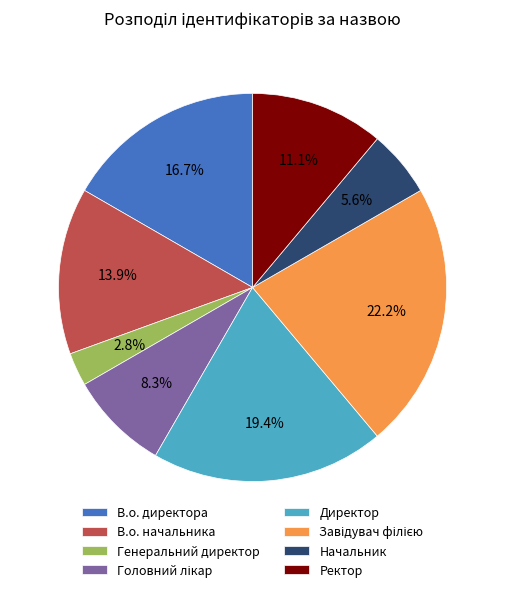

Count the number of slices in the pie.

8